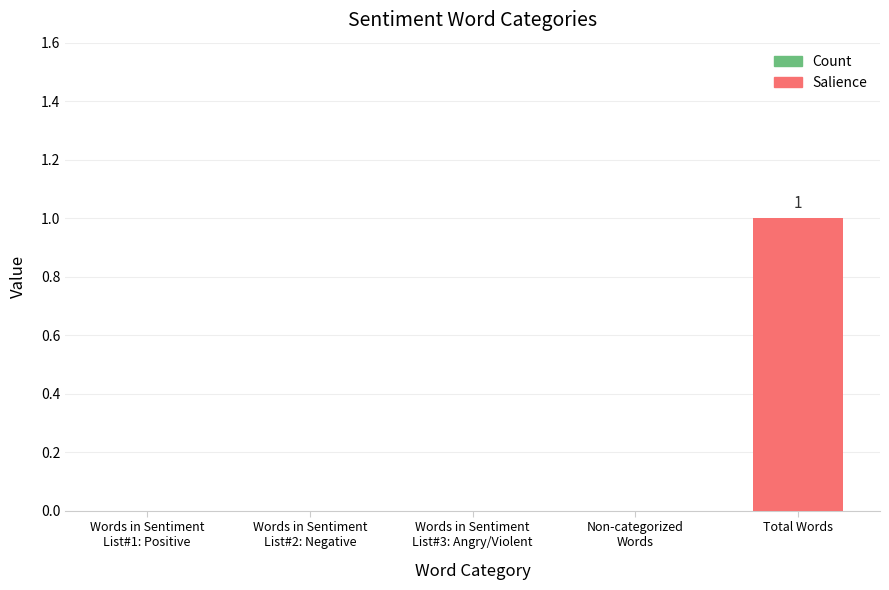

Which label corresponds to the largest value in the chart?

Total Words